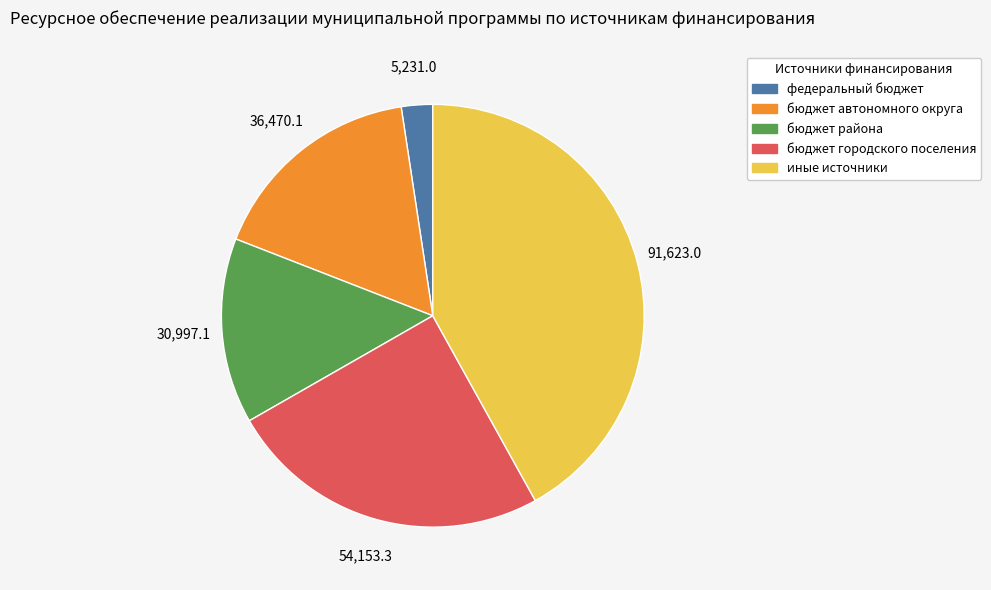

Does бюджет района account for over 50% of the chart?

No